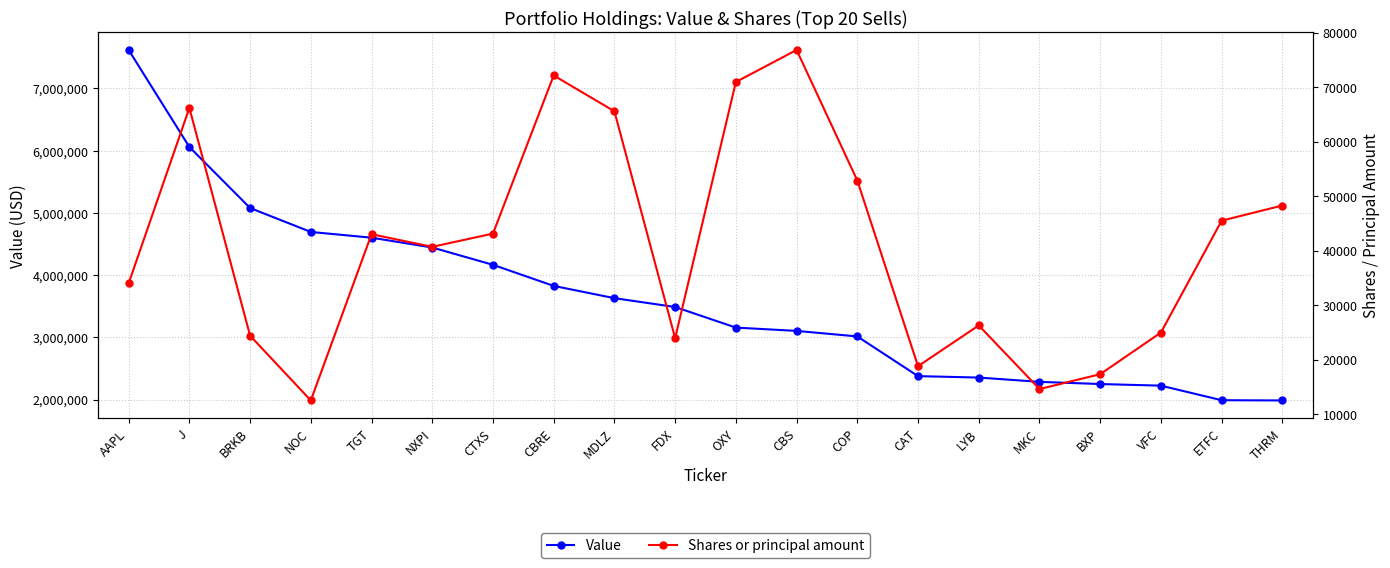

What is the sum of all Shares or principal amount values?

822402